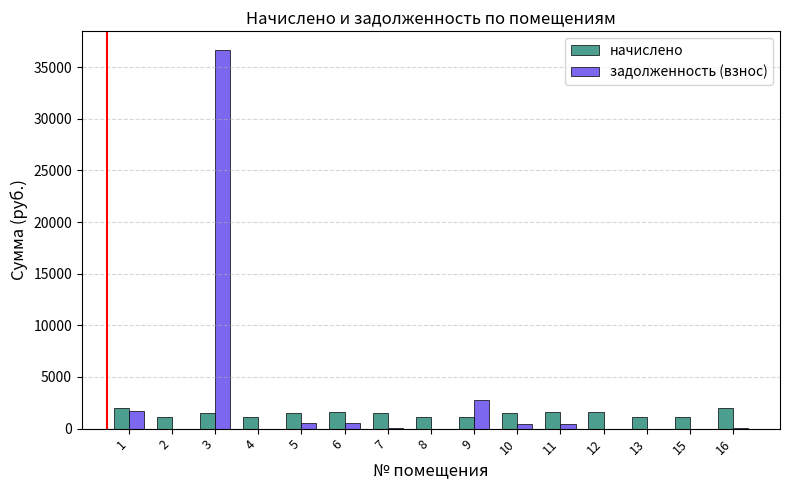

What is the sum of all начислено values?

21662.4